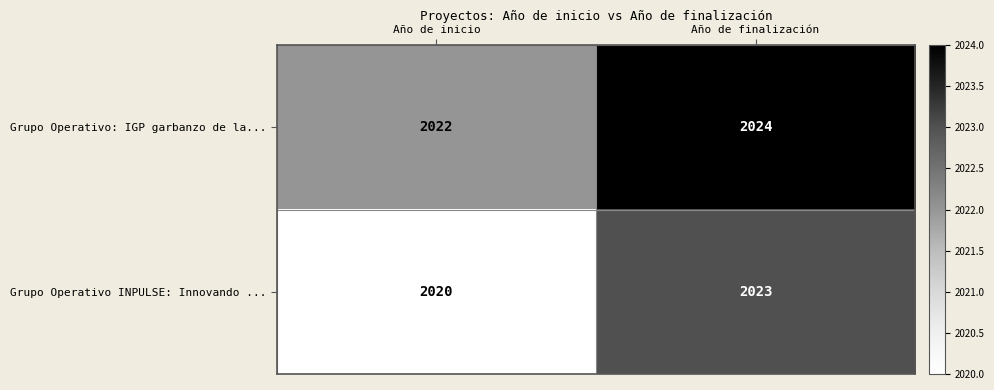

What is the approximate value of Grupo Operativo: IGP garbanzo de la... at Año de inicio?

2022